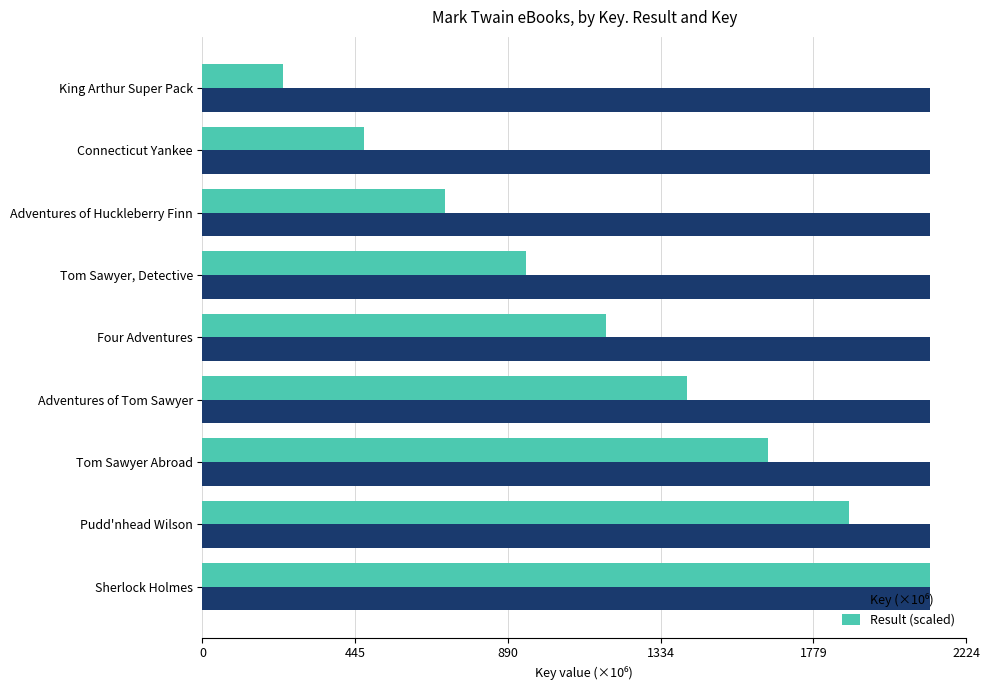

What is the smallest value displayed?

235.3